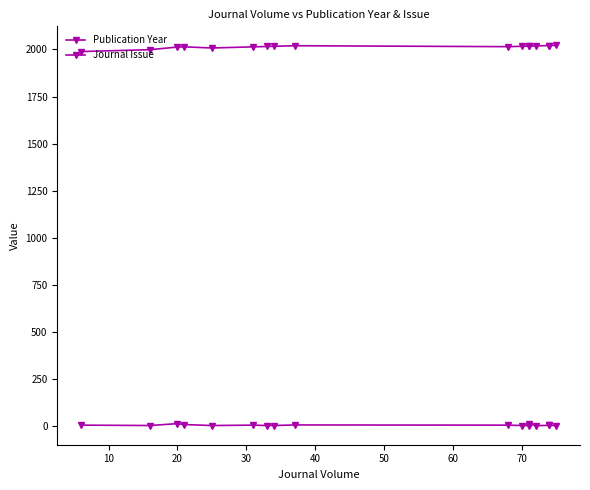

What are all the series names shown in the legend?

Publication Year, Journal Issue